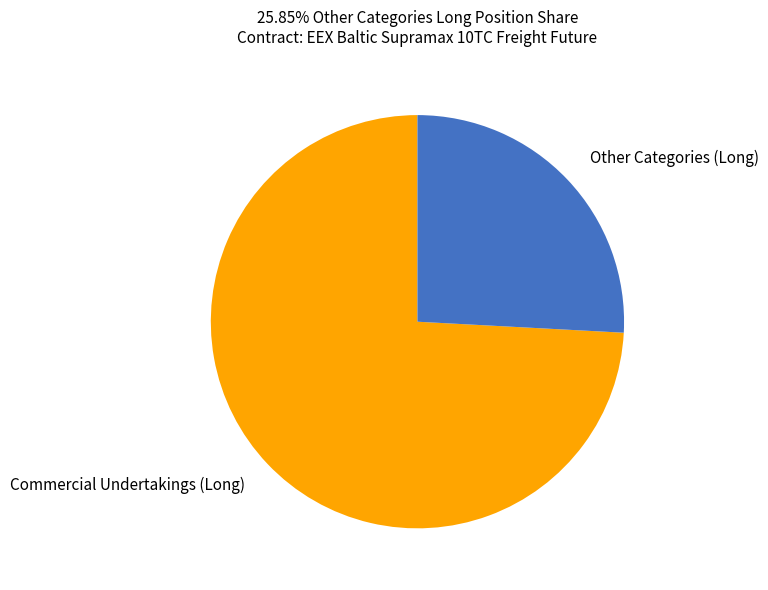

How many slices are in this pie chart?

2